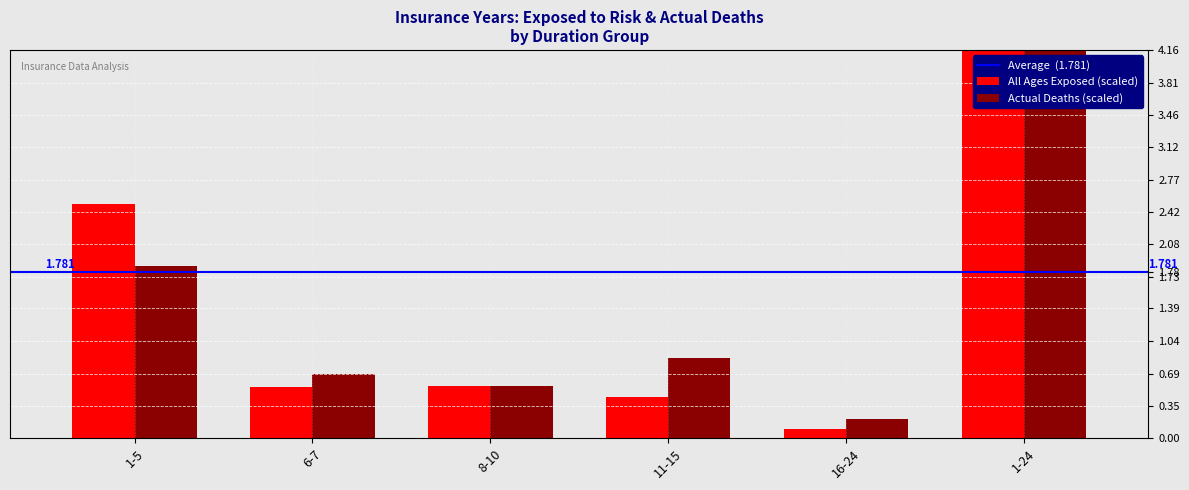

How many groups of bars are there?

6